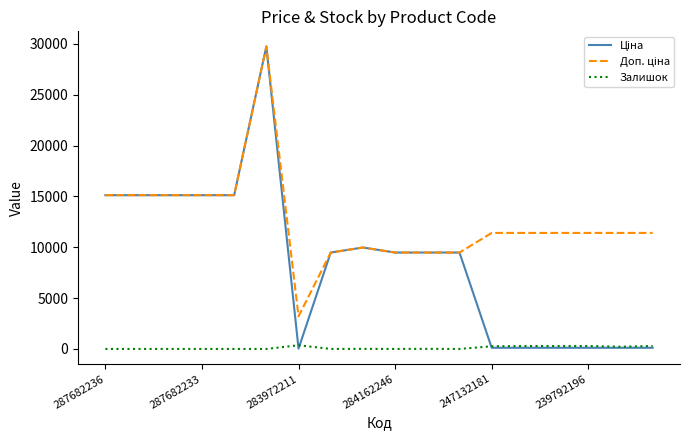

Does the chart have visible grid lines?

No